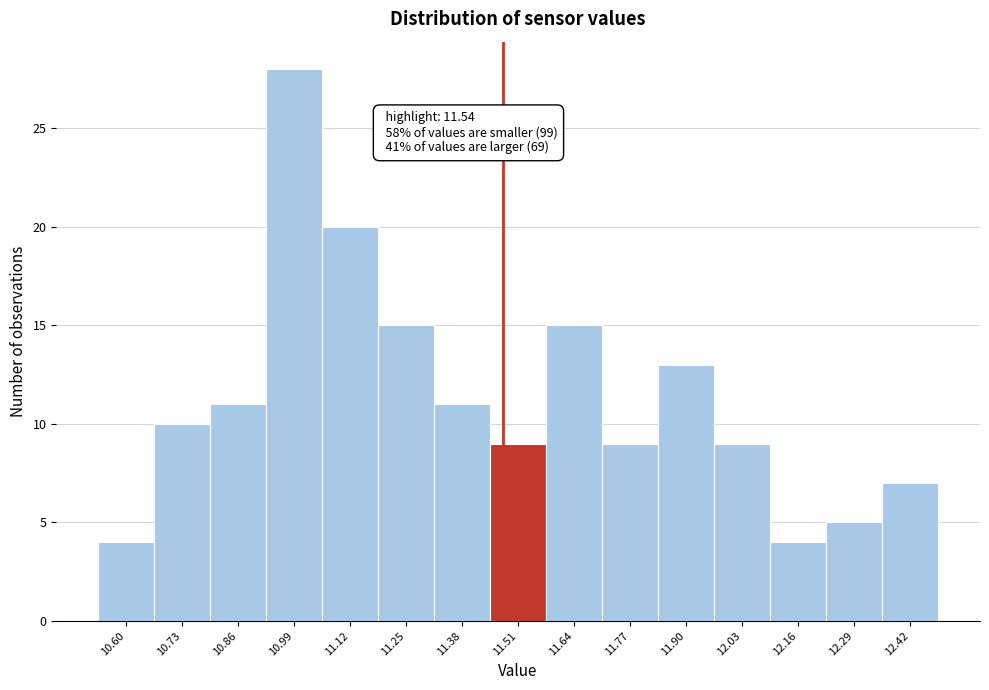

Reading left to right, what are all the values shown in this chart?

4	10	11	28	20	15	11	9	15	9	13	9	4	5	7